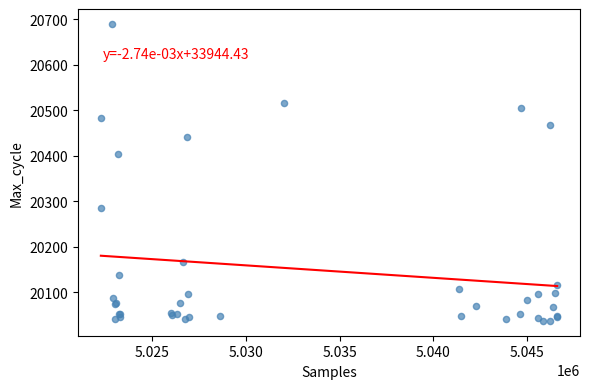

What Y value in the scatter plot is closest to 20363?

20404